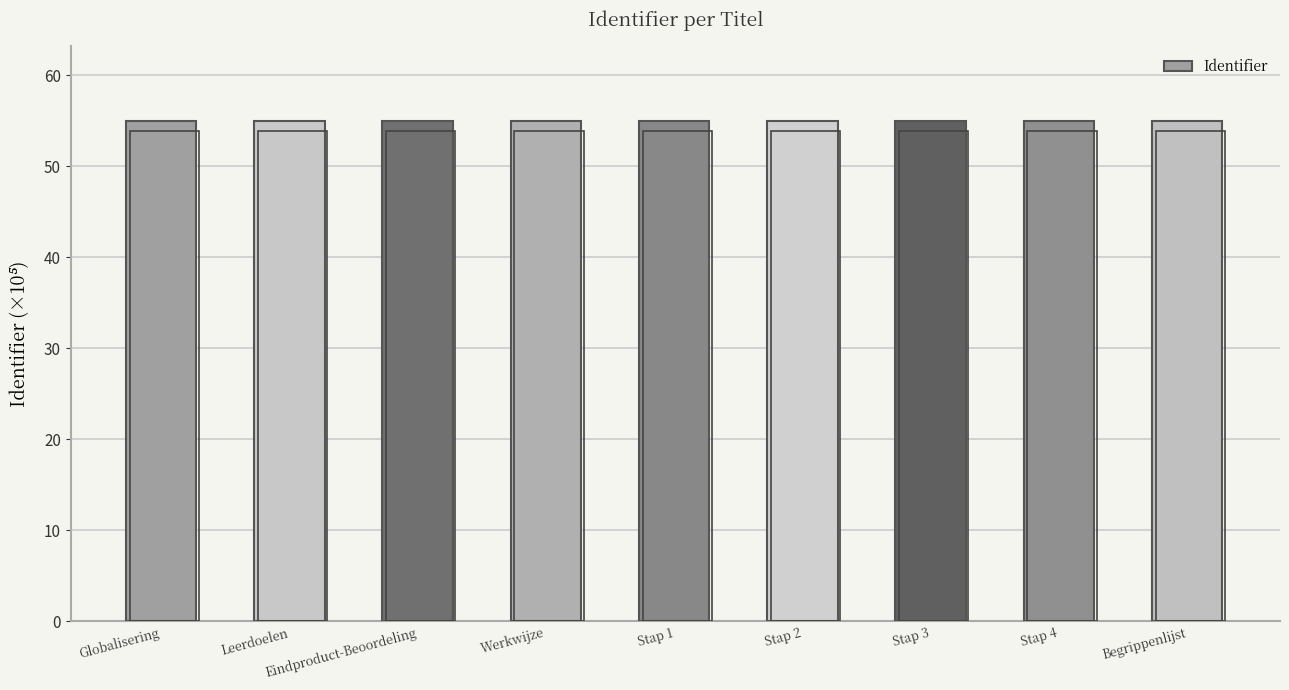

True or false: the data shows 54.9 at Stap 4.

True